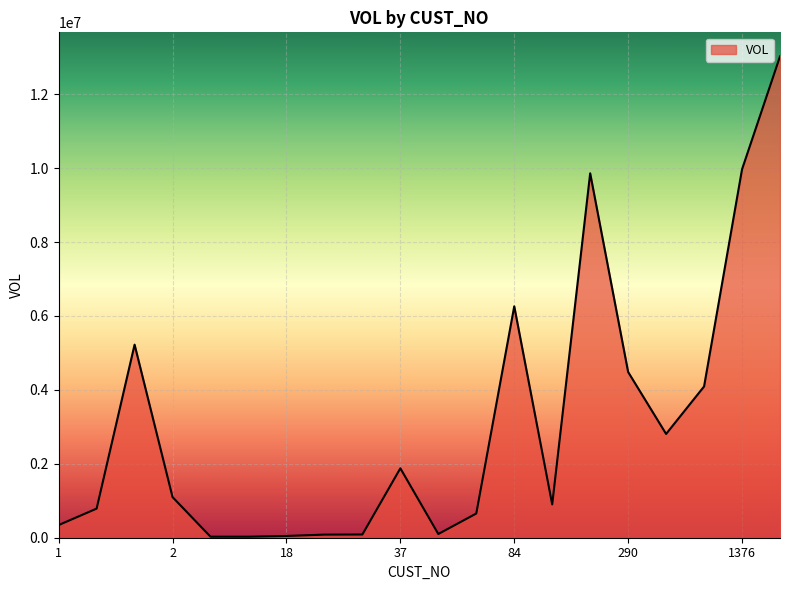

What is the greatest value displayed?

13024383.7